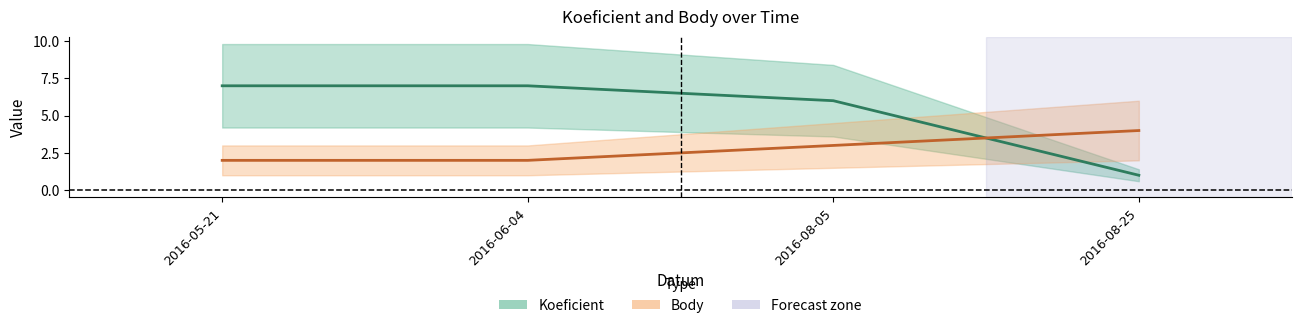

Reading left to right, what are all the values shown in this chart?

Koeficient: 7	7	6	1
Body: 2	2	3	4